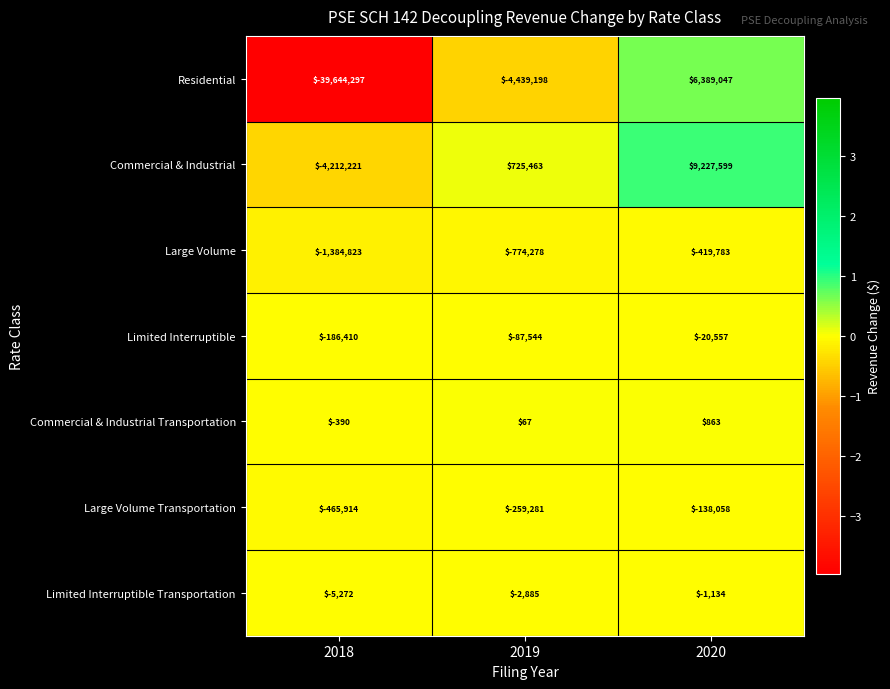

The value of Commercial & Industrial at 2018 is -4212221. True or false?

True